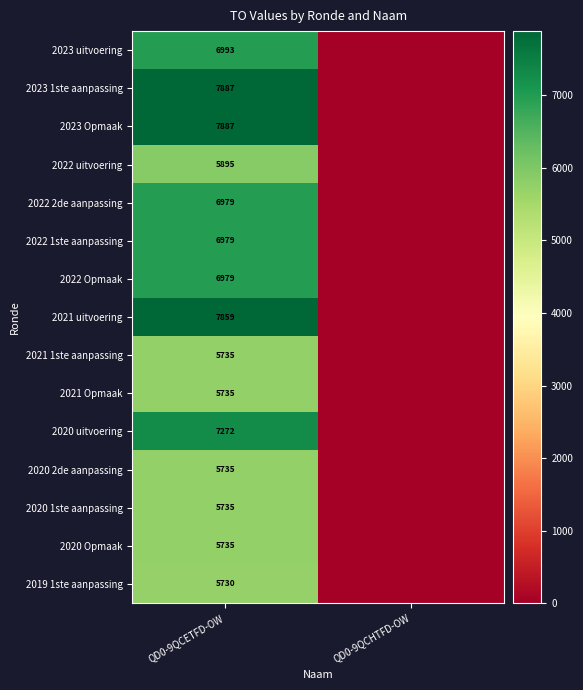

What is the maximum value shown in the chart?

7887